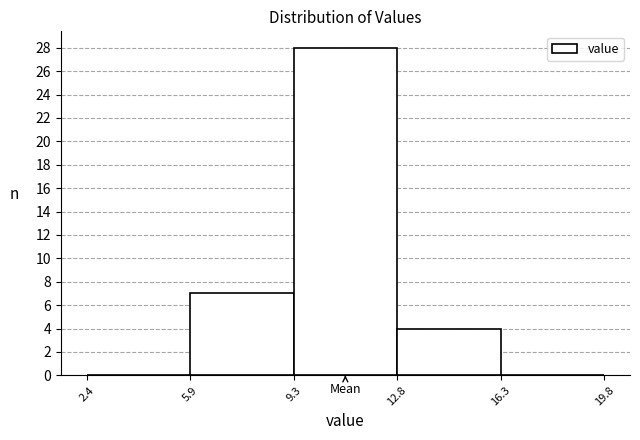

Reading left to right, transcribe this chart: for each bar, give the range it covers on the x-axis and its height. The values are not printed on the chart, so give them approximately, as read against the axis.

2.4 to 5.9: 0
5.9 to 9.3: 7
9.3 to 12.8: 28
12.8 to 16.3: 4
16.3 to 19.8: 0